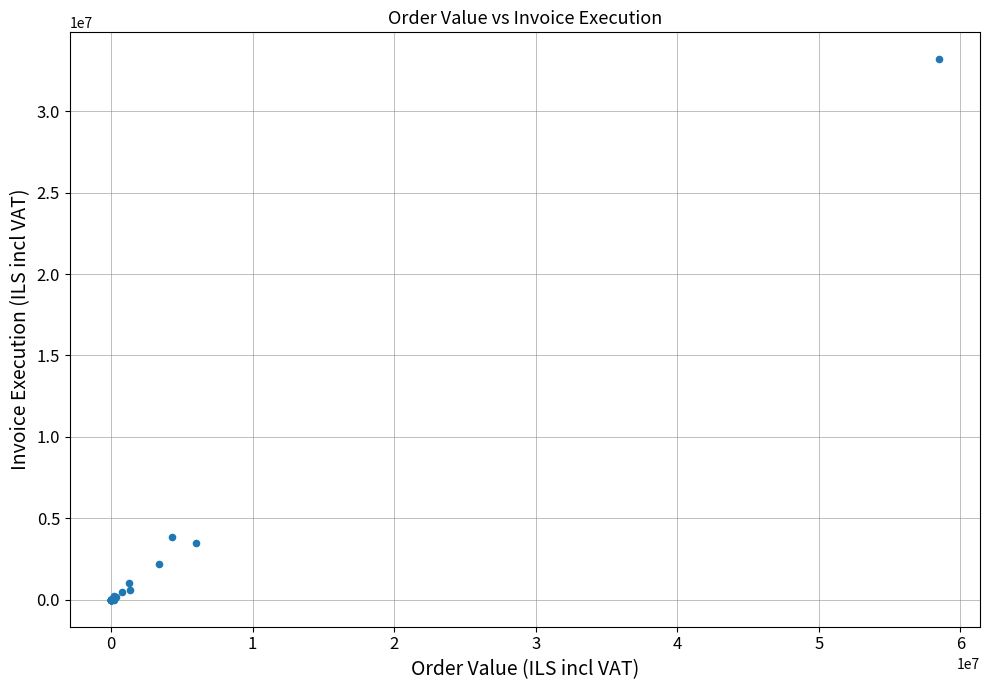

What Y value in the scatter plot is closest to 16591508?

3824991.4